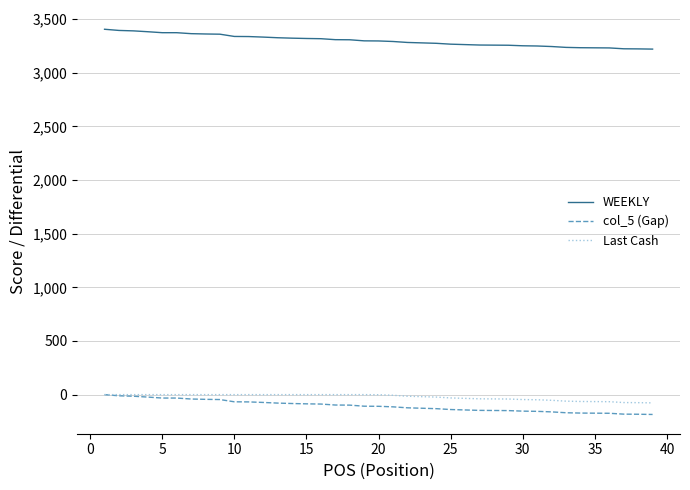

What is the smallest value displayed?

-185